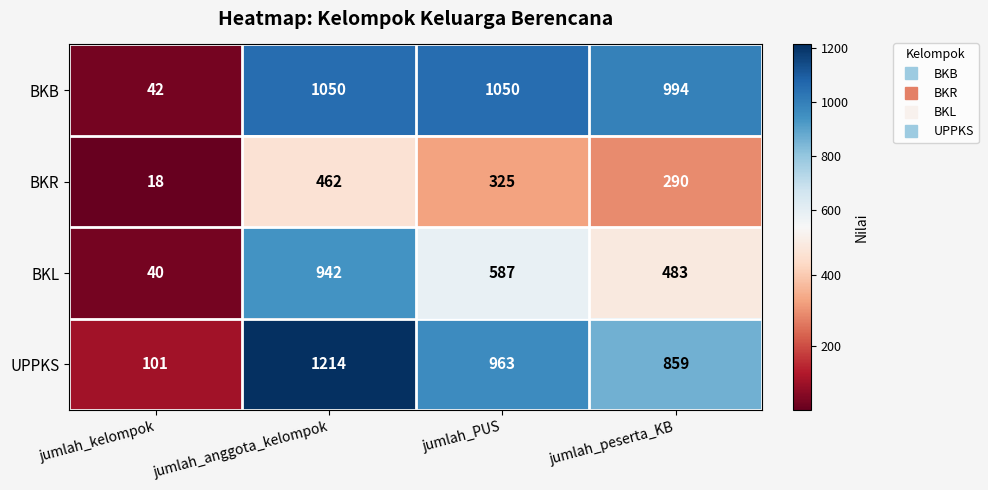

What value does the BKL series have at jumlah_kelompok?

40